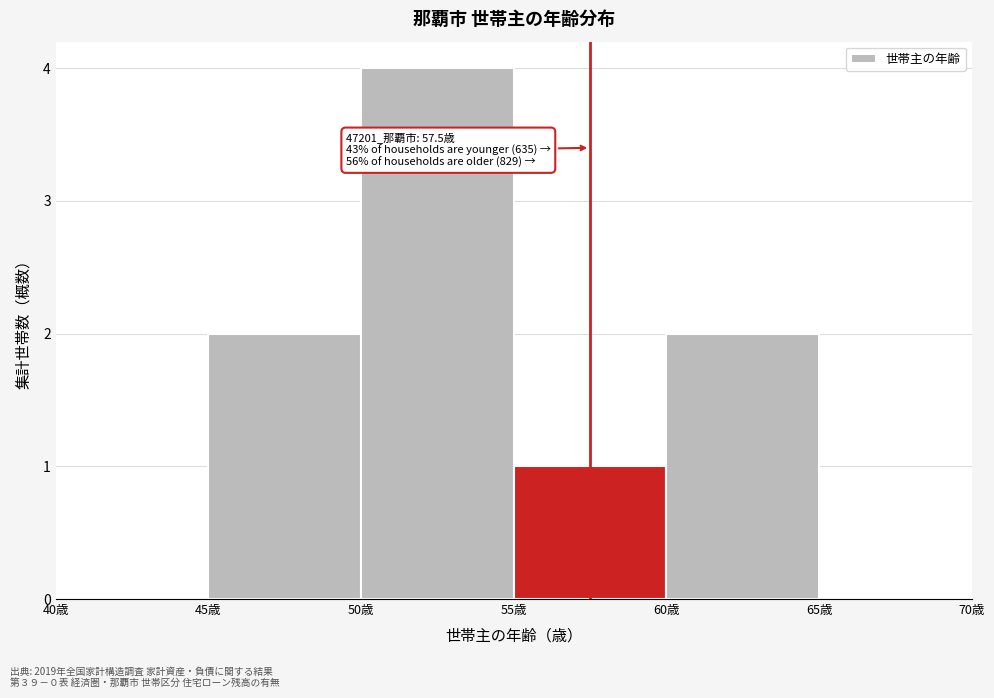

Which range on the x-axis has the tallest bar?

50 to 55